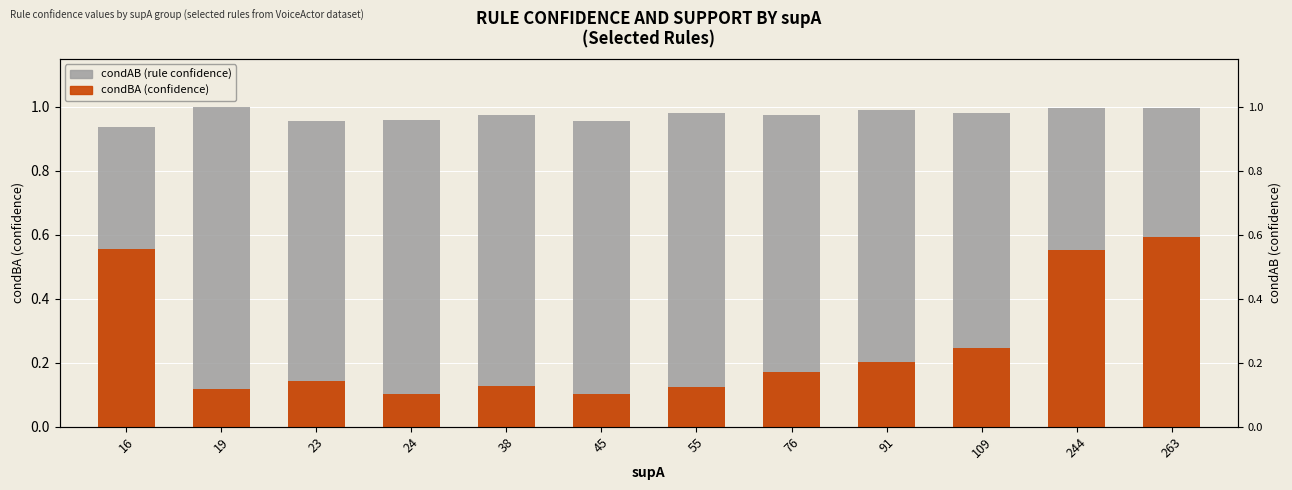

True or false: condAB has a value of 1.0 at 23.

True